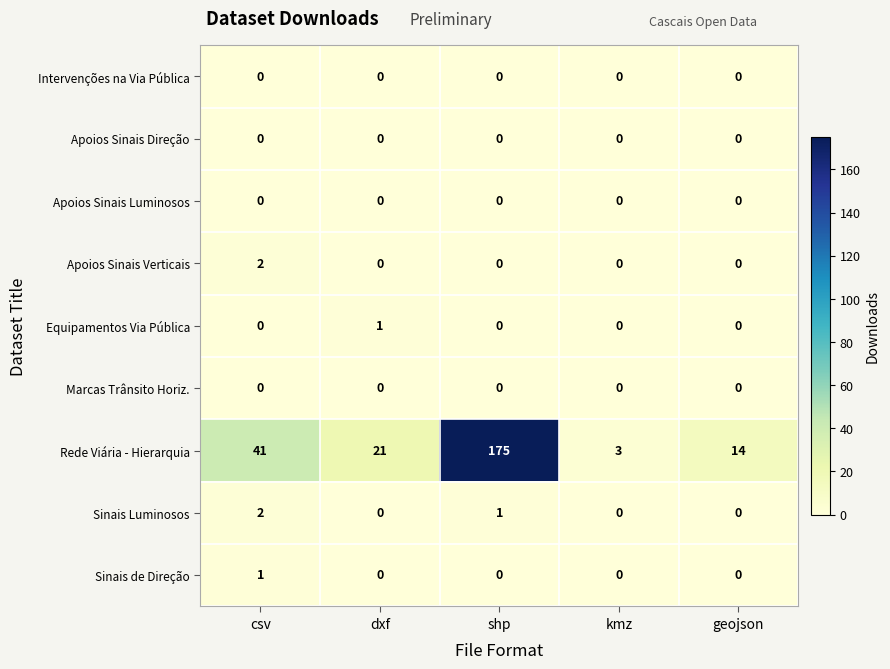

True or false: Rede Viária - Hierarquia has a value of 14 at csv.

False